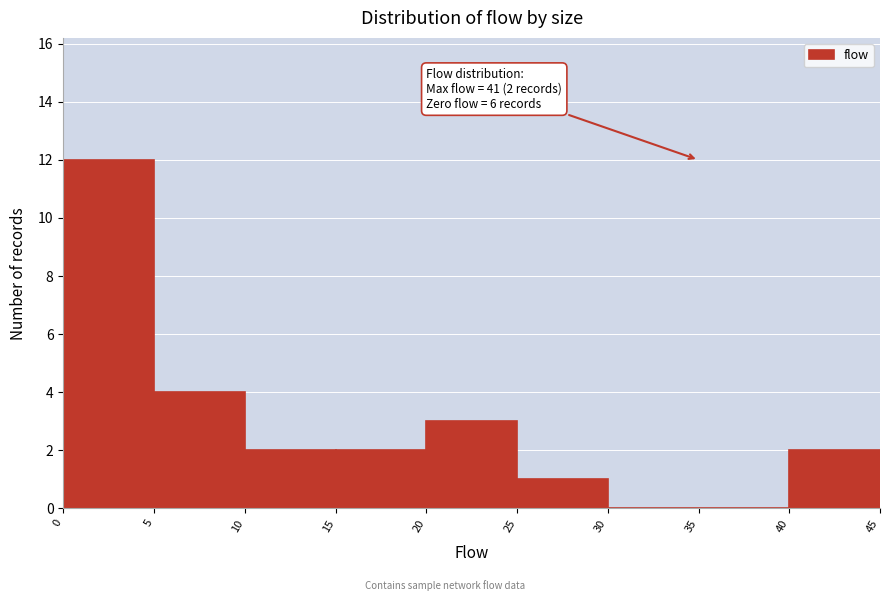

Over which range of the x-axis is the bar tallest?

0 to 5